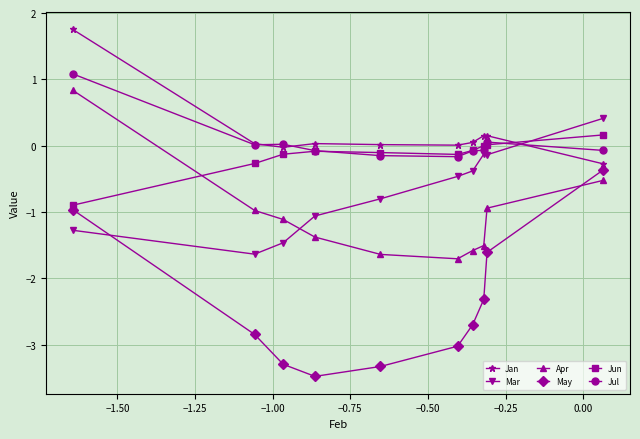

True or false: Jul has more than 0 points higher than both neighbors.

True